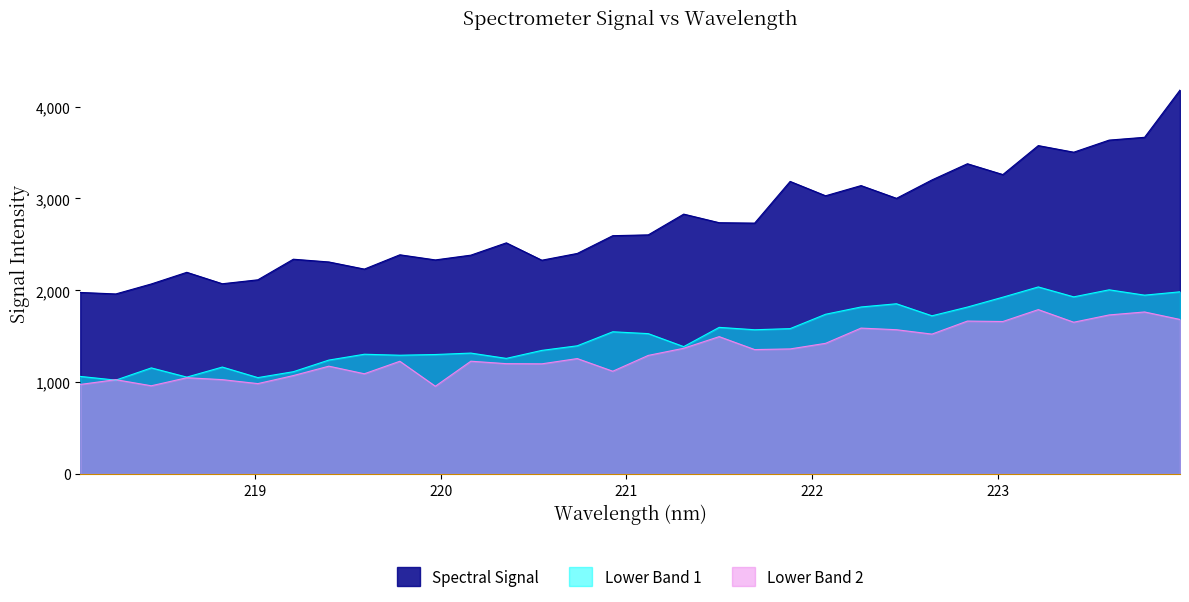

True or false: Lower Band 1 and Spectral Signal intersect in this chart.

False